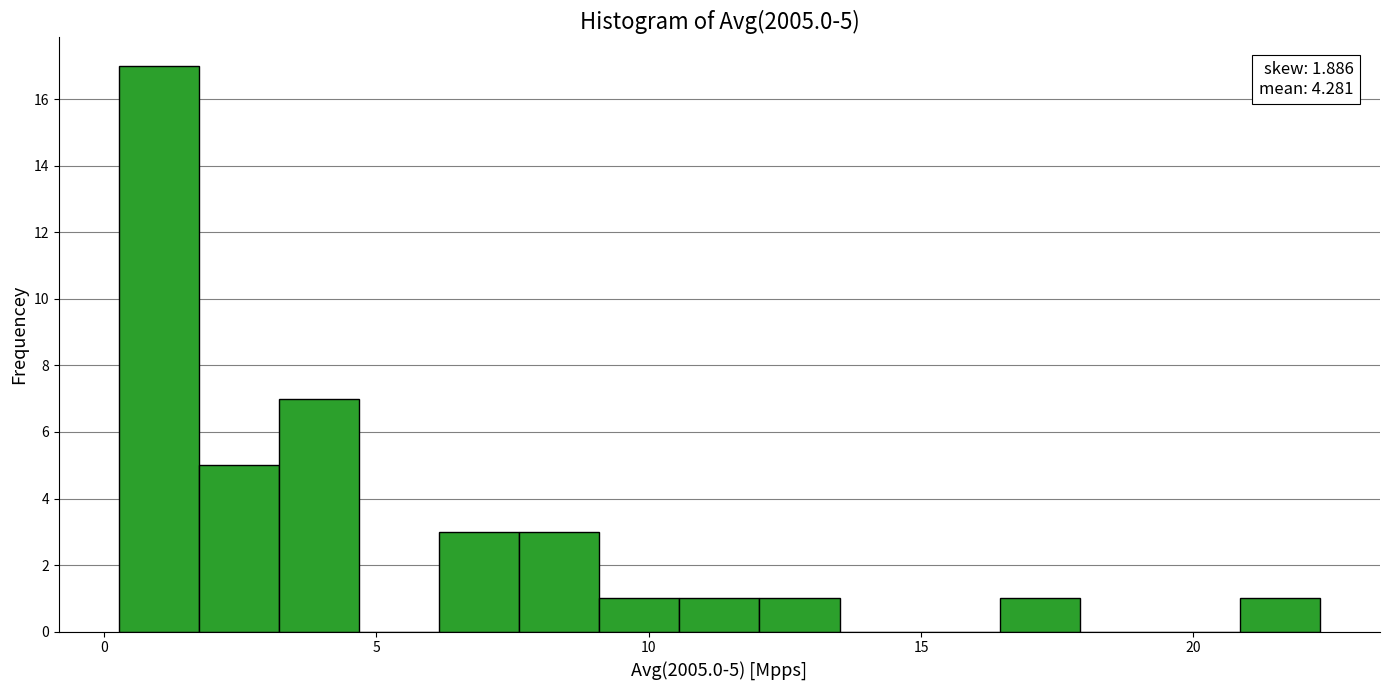

Read against the x-axis, roughly where is the centre of the tallest bar?

1.0